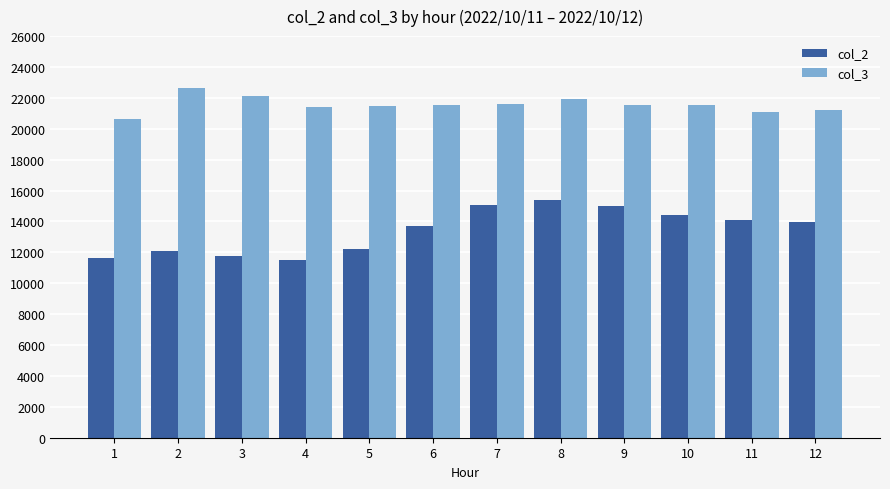

At 4, list the series in order from largest to smallest.

col_3, col_2